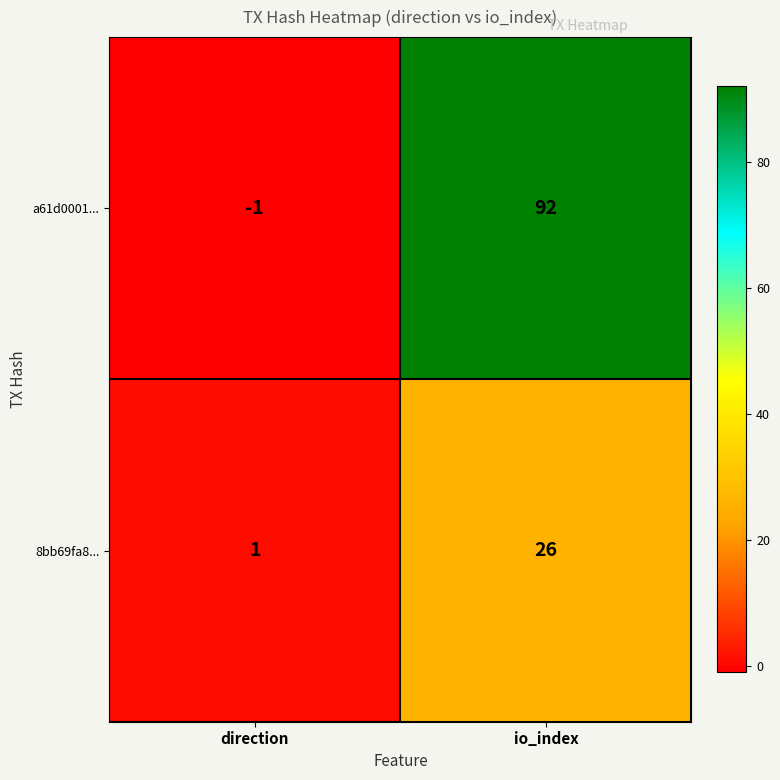

What is the maximum value shown in the chart?

92